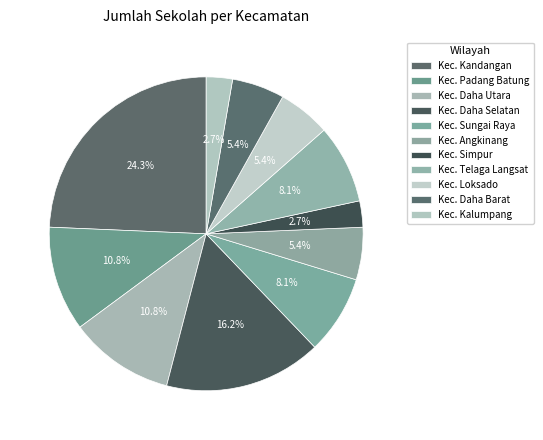

To the nearest percent, what is the combined percentage of Kec. Angkinang and Kec. Telaga Langsat?

14%